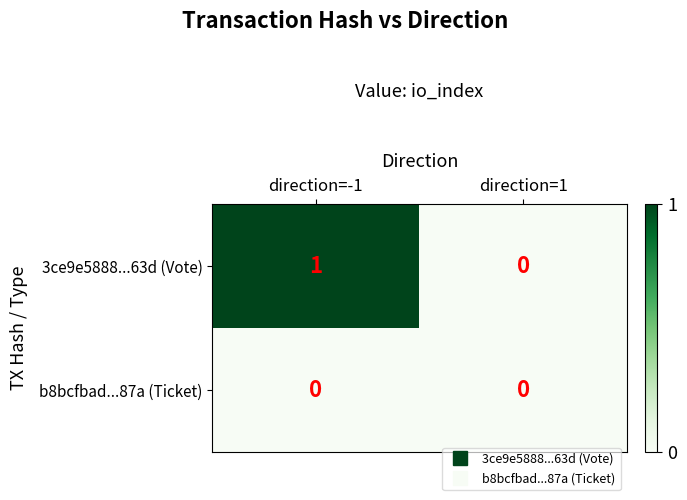

Between direction=-1 and direction=1, which series saw the biggest shift?

3ce9e5888...63d (Vote)